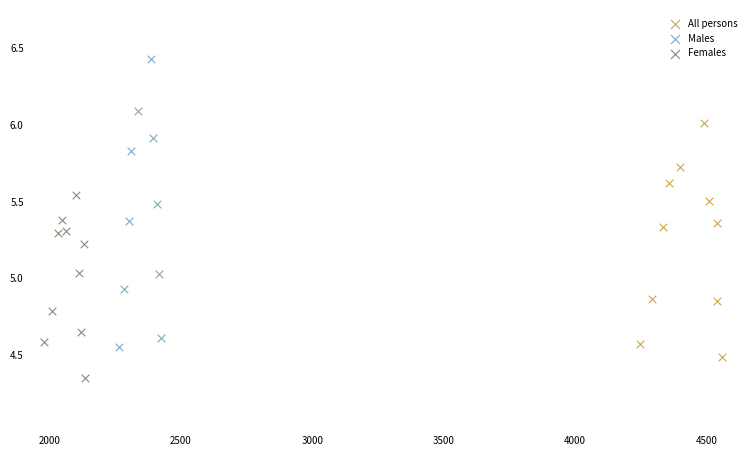

Which series reaches the maximum Y coordinate?

Males